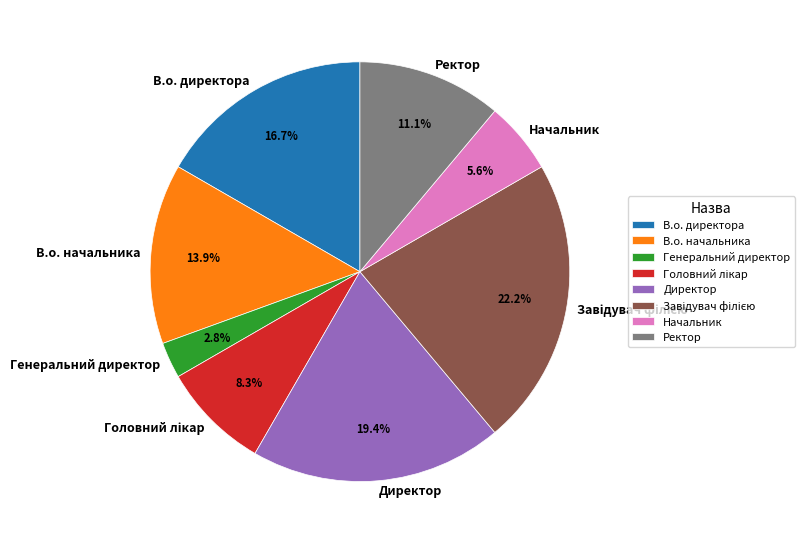

Do Директор and В.о. начальника together represent more than half of the pie?

No